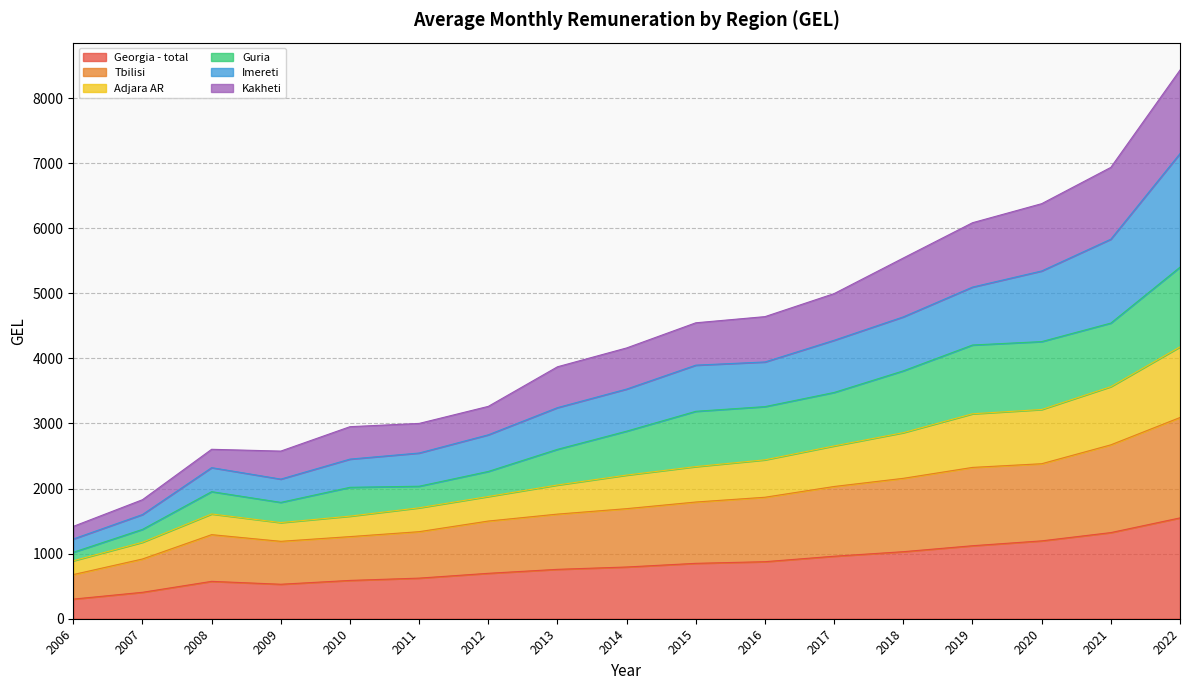

The value of Georgia - total at 2010 is 253.1. True or false?

False